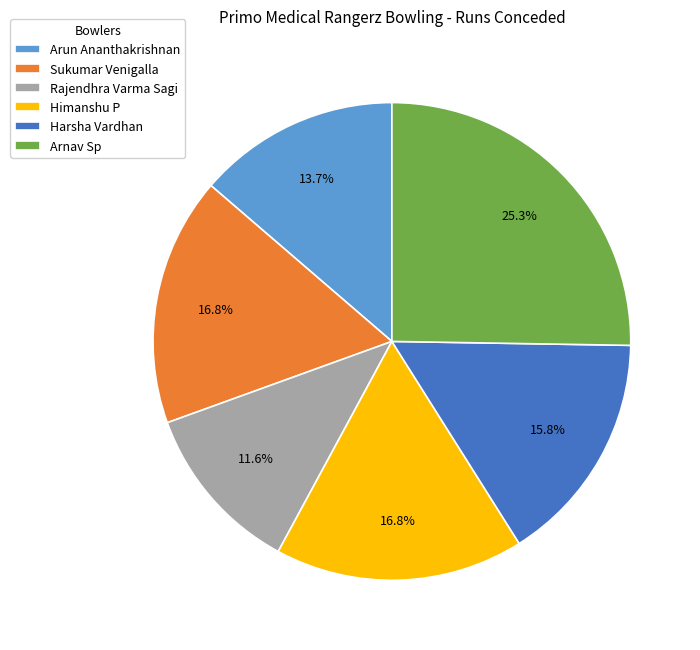

Is the sum of Arun Ananthakrishnan and Sukumar Venigalla greater than half?

No